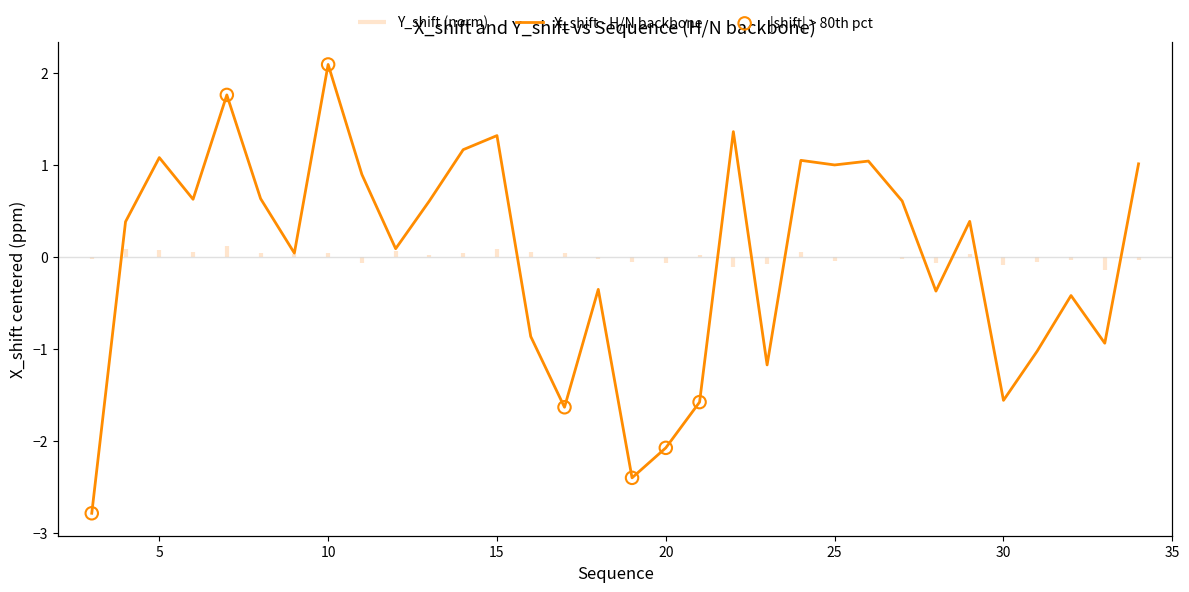

What is the change in value from 18 to 26?

+1.4